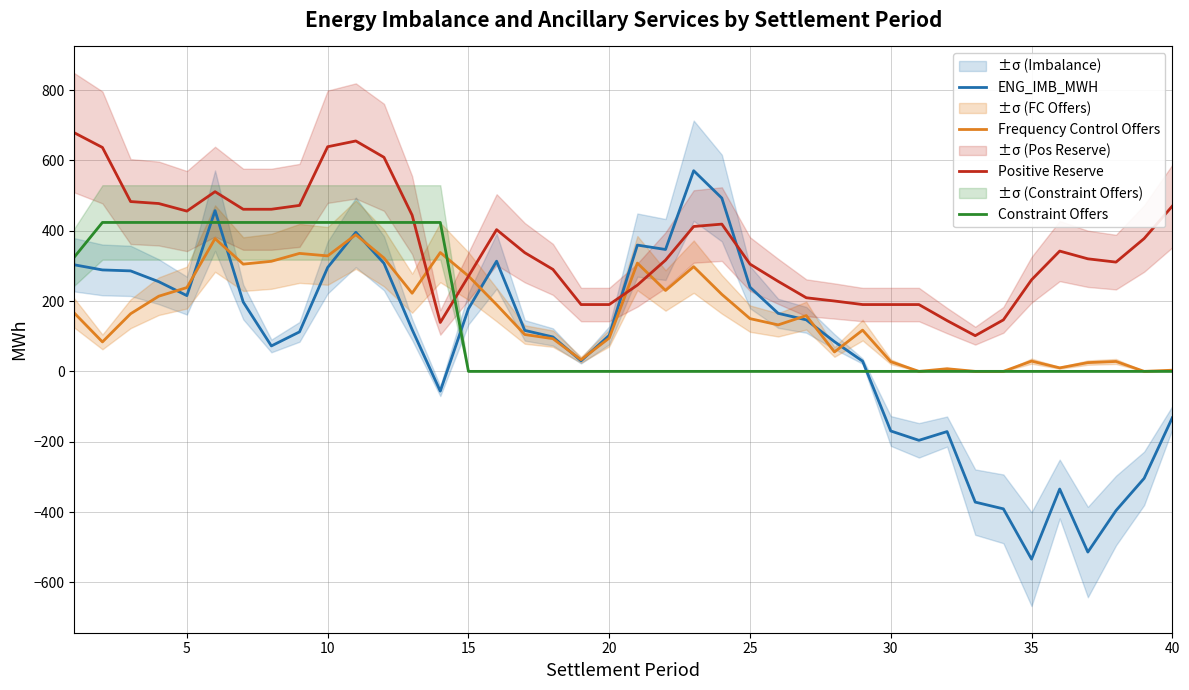

True or false: Constraint Offers has a value of 0.0 at 27.

True